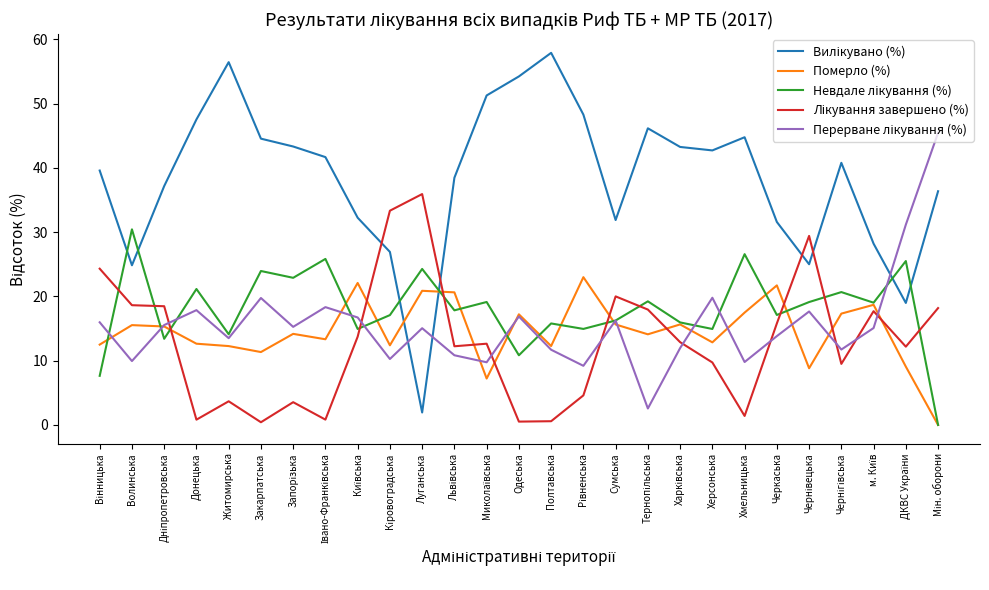

What is the maximum value for Померло (%)?

23.0